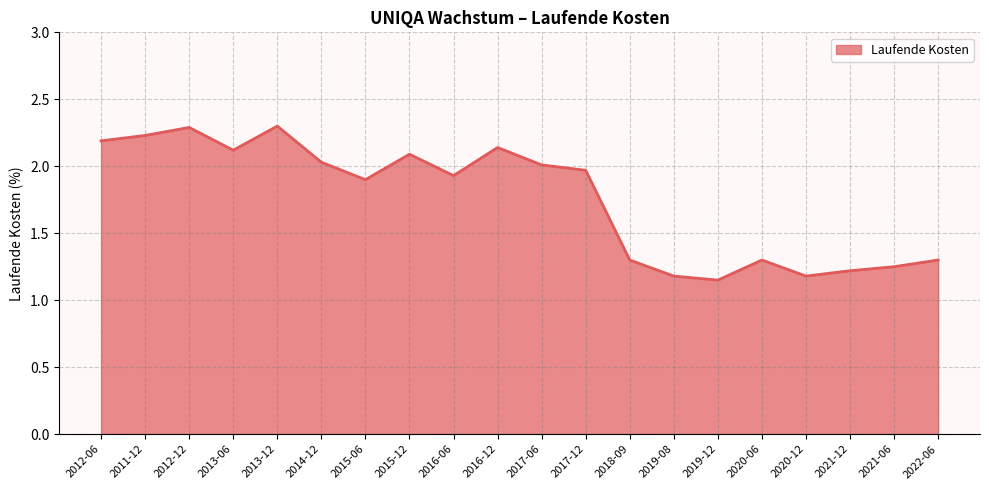

Which category has the lowest value across all series?

2019-12